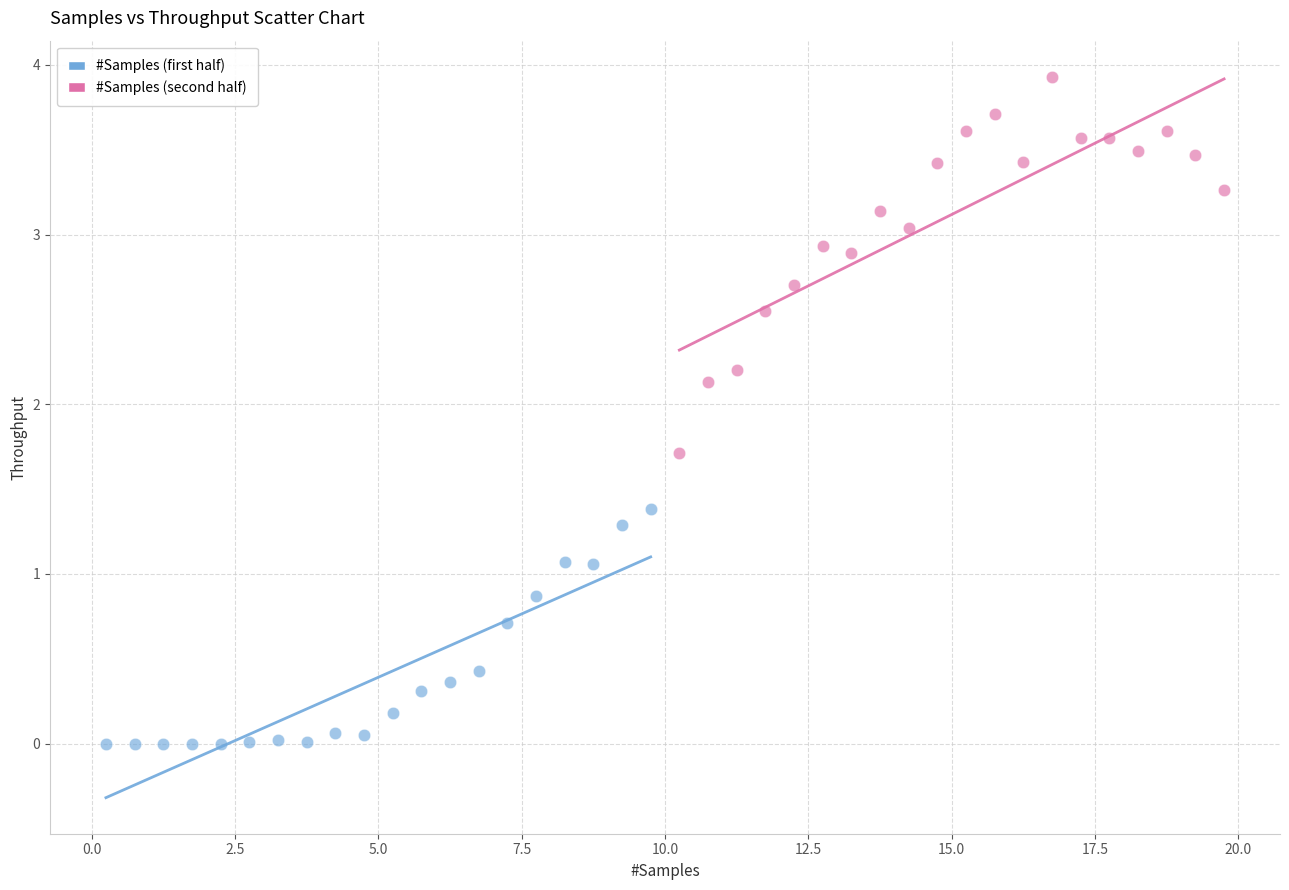

Which series contains the lowest Y value?

#Samples (first half)